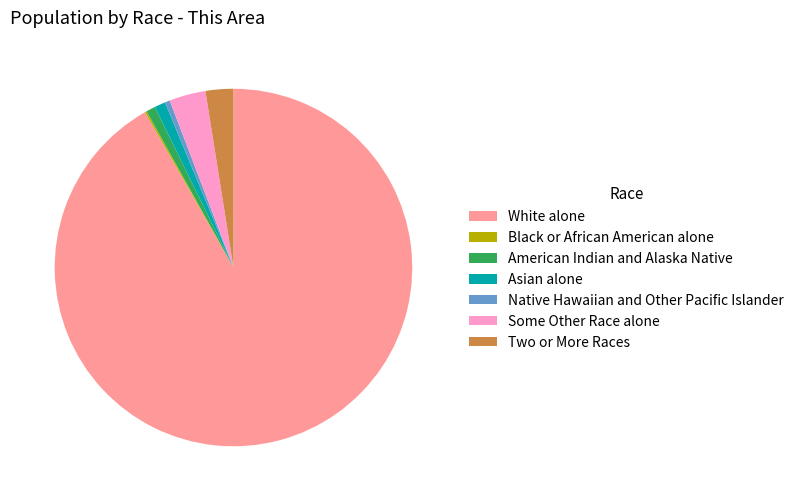

Does any single category account for the majority?

Yes